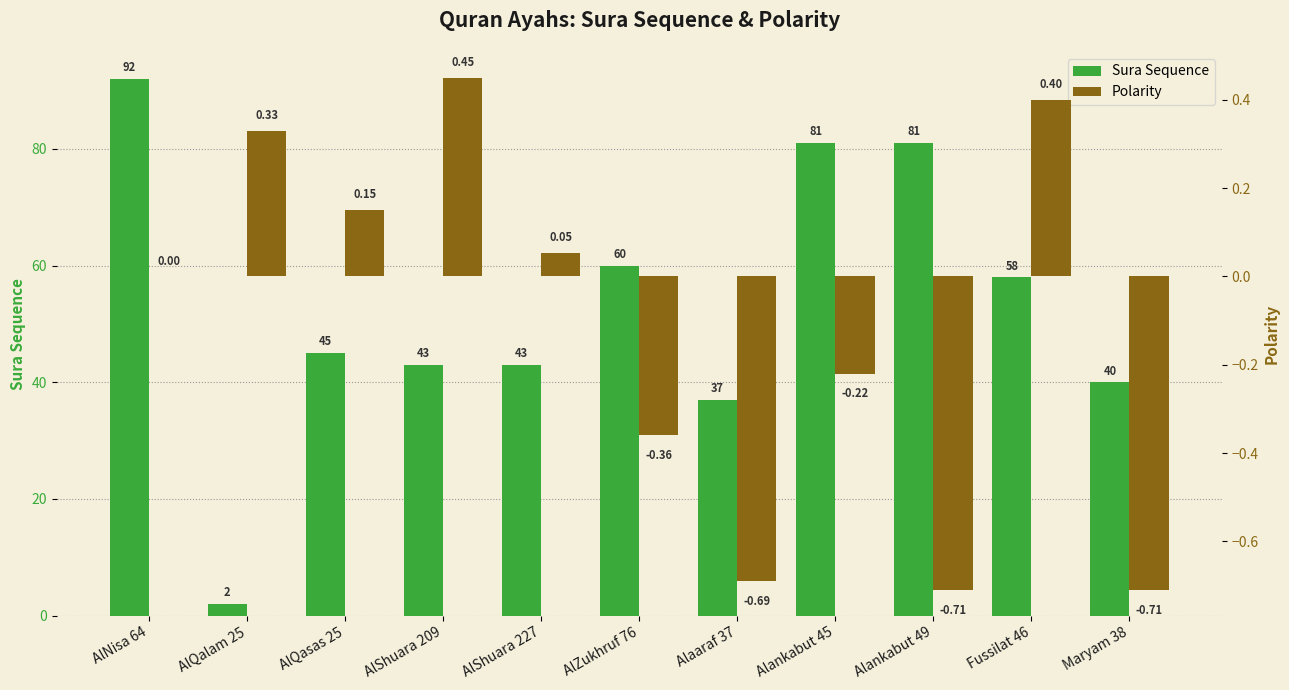

What is the value of the Sura Sequence bar at the 4th from the left?

43.0